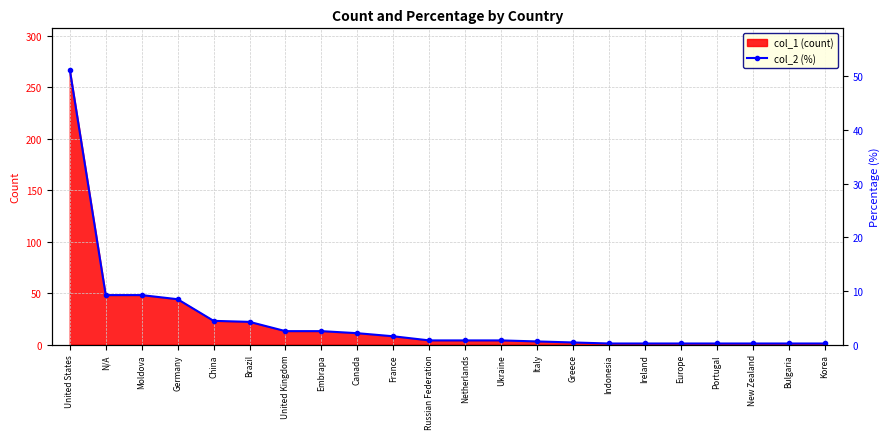

What value does the data have at Canada?

2.1